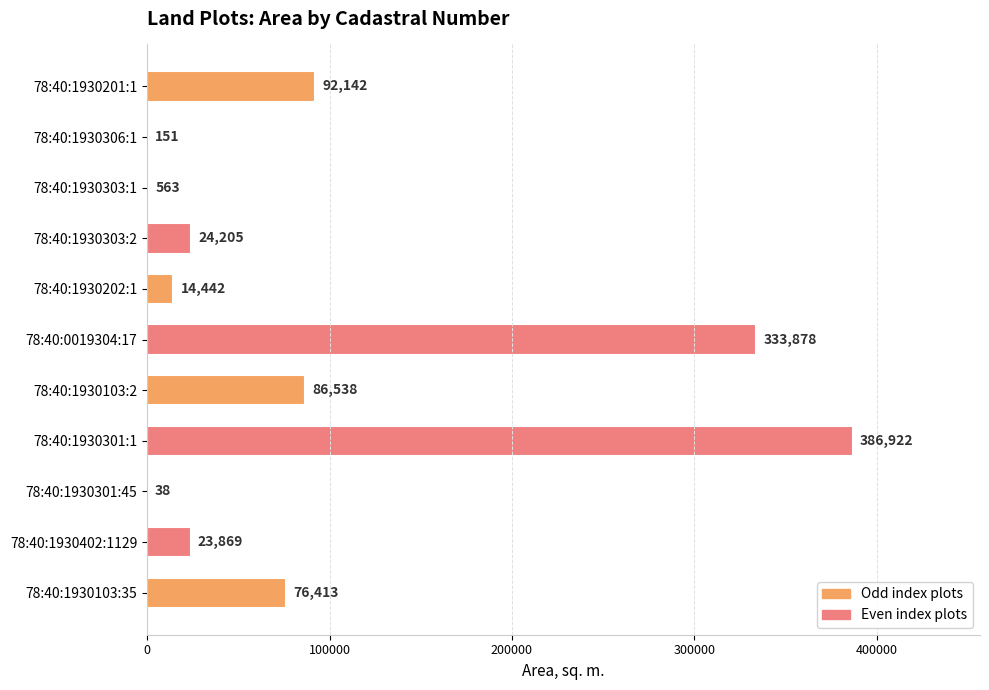

Are the bars horizontal?

Yes